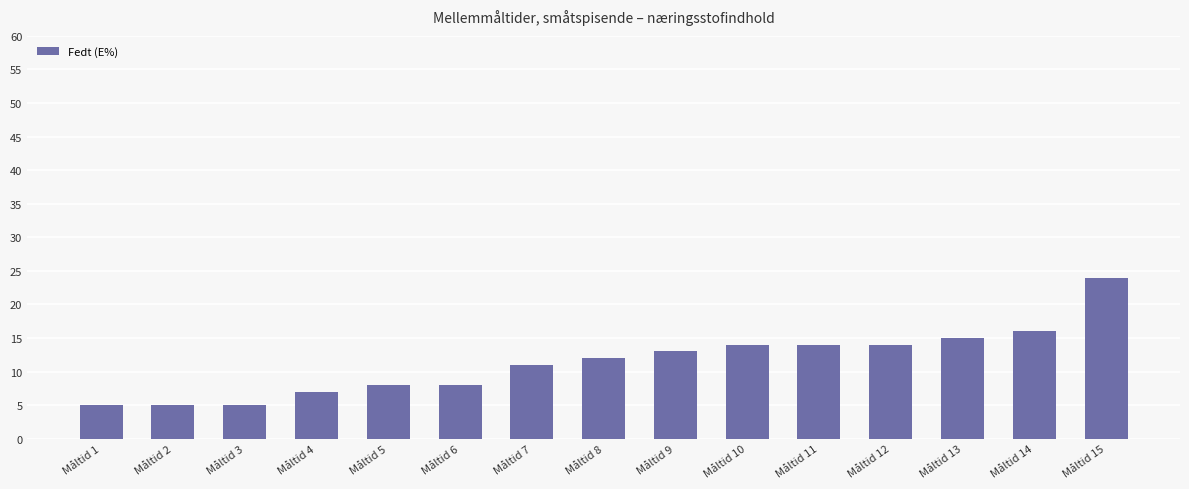

Reading left to right, what are all the values shown in this chart?

5	5	5	7	8	8	11	12	13	14	14	14	15	16	24